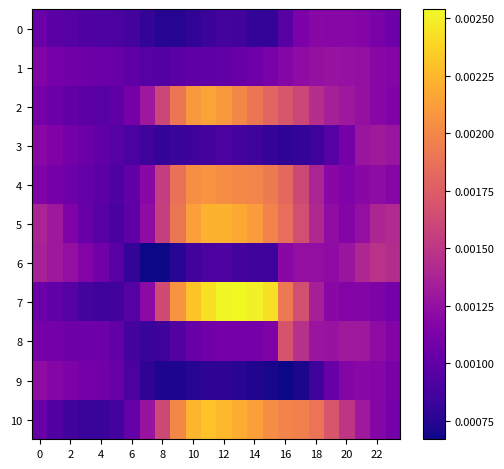

Rank the series by their maximum value, from lowest to highest.

0, 9, 1, 3, 6, 8, 4, 2, 5, 10, 7